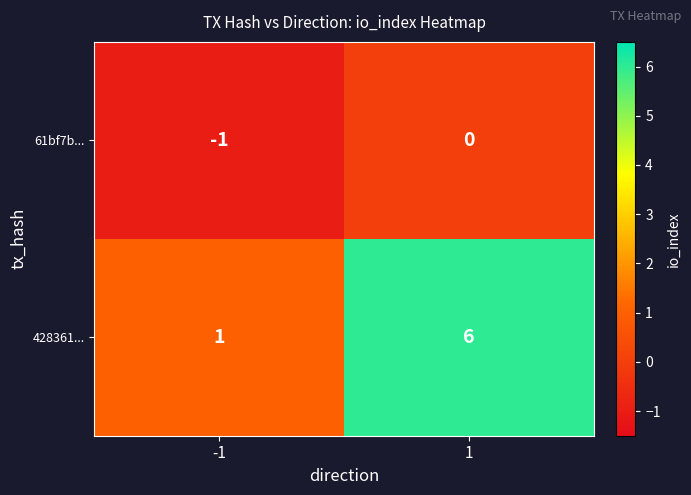

Which series has the widest spread of values?

428361...